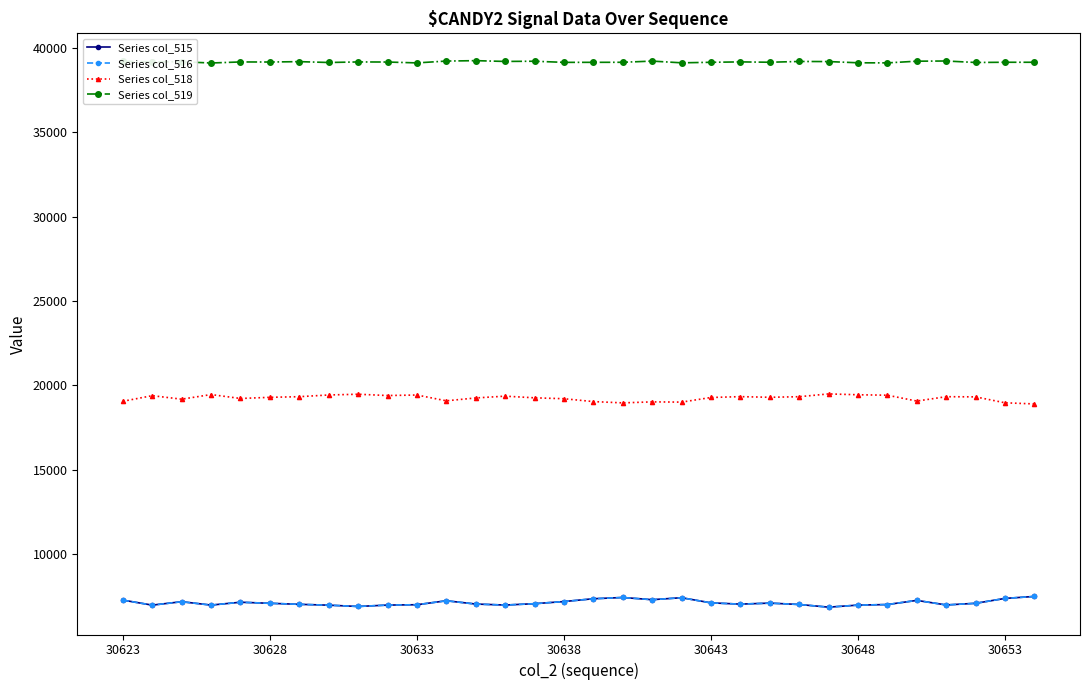

What is the value of the Series col_519 point at the 1st from the left?

39200